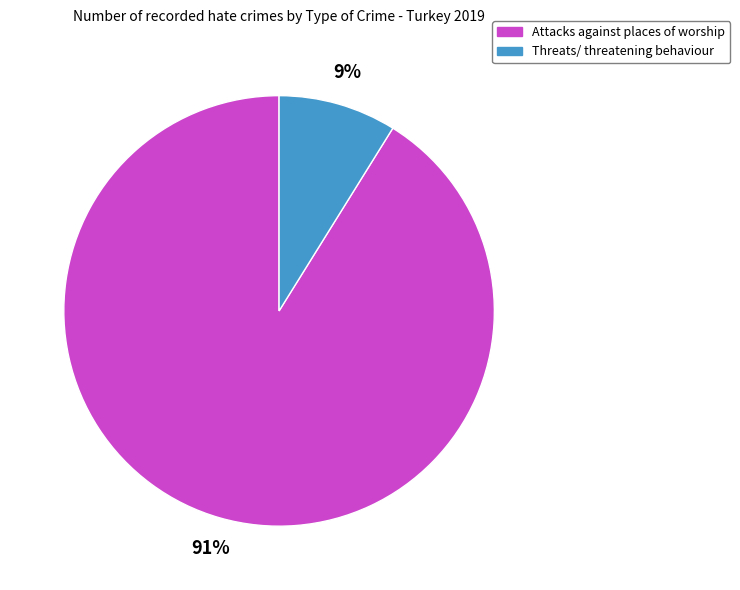

To the nearest percent, what is the combined percentage of Threats/ threatening behaviour and Attacks against places of worship?

100%